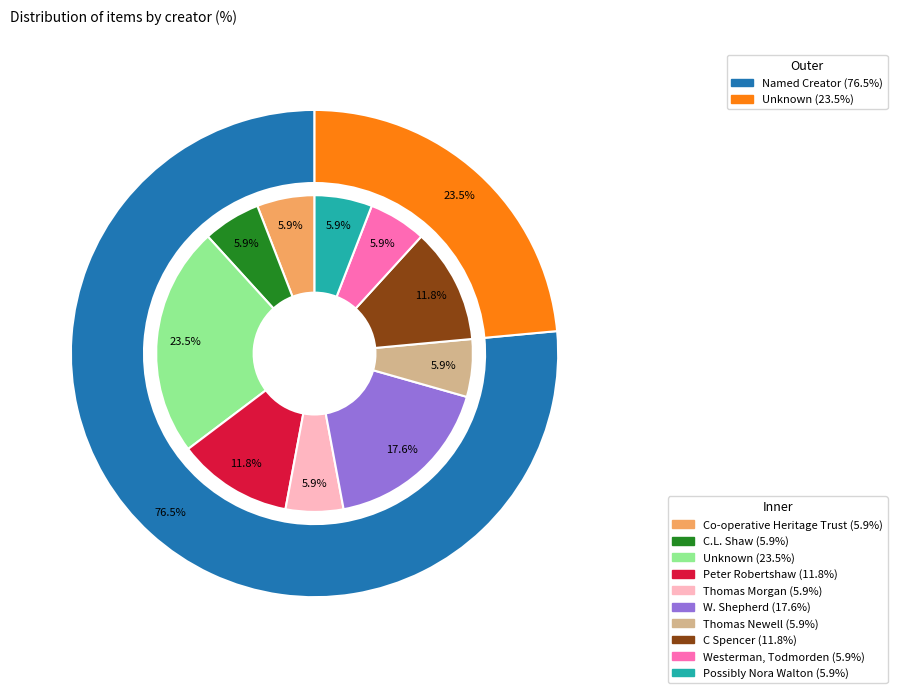

Is W. Shepherd (collection) the majority of the pie?

No